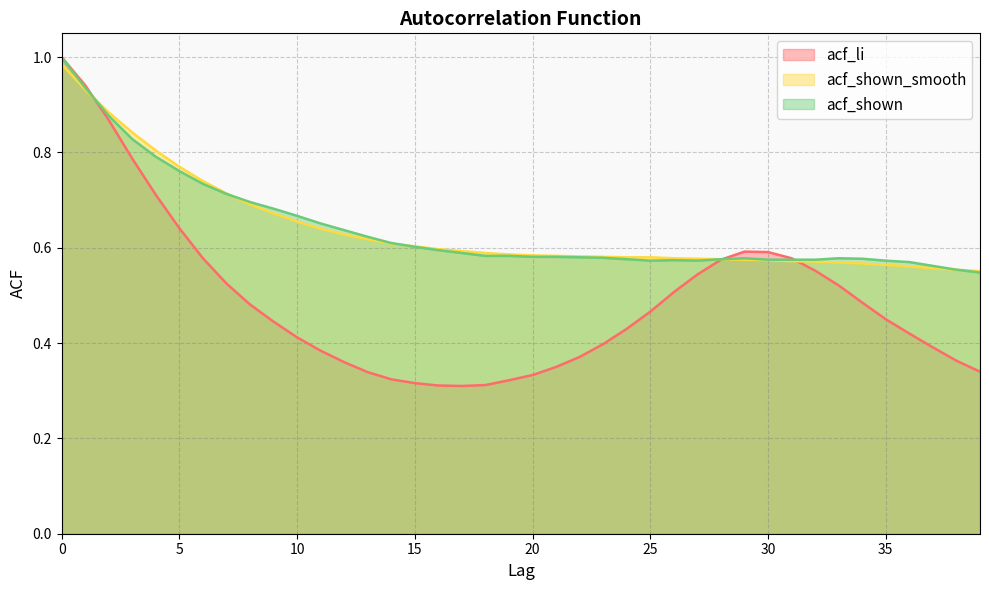

How many lines are shown in the chart?

3